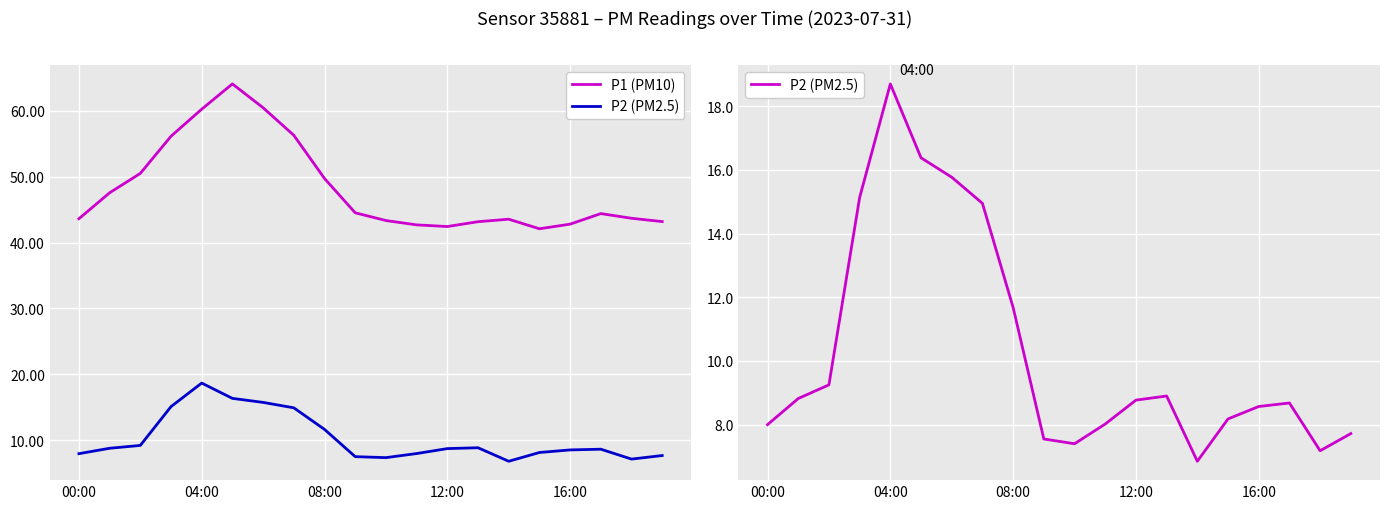

Which series has the largest range (max minus min)?

P1 (PM10)